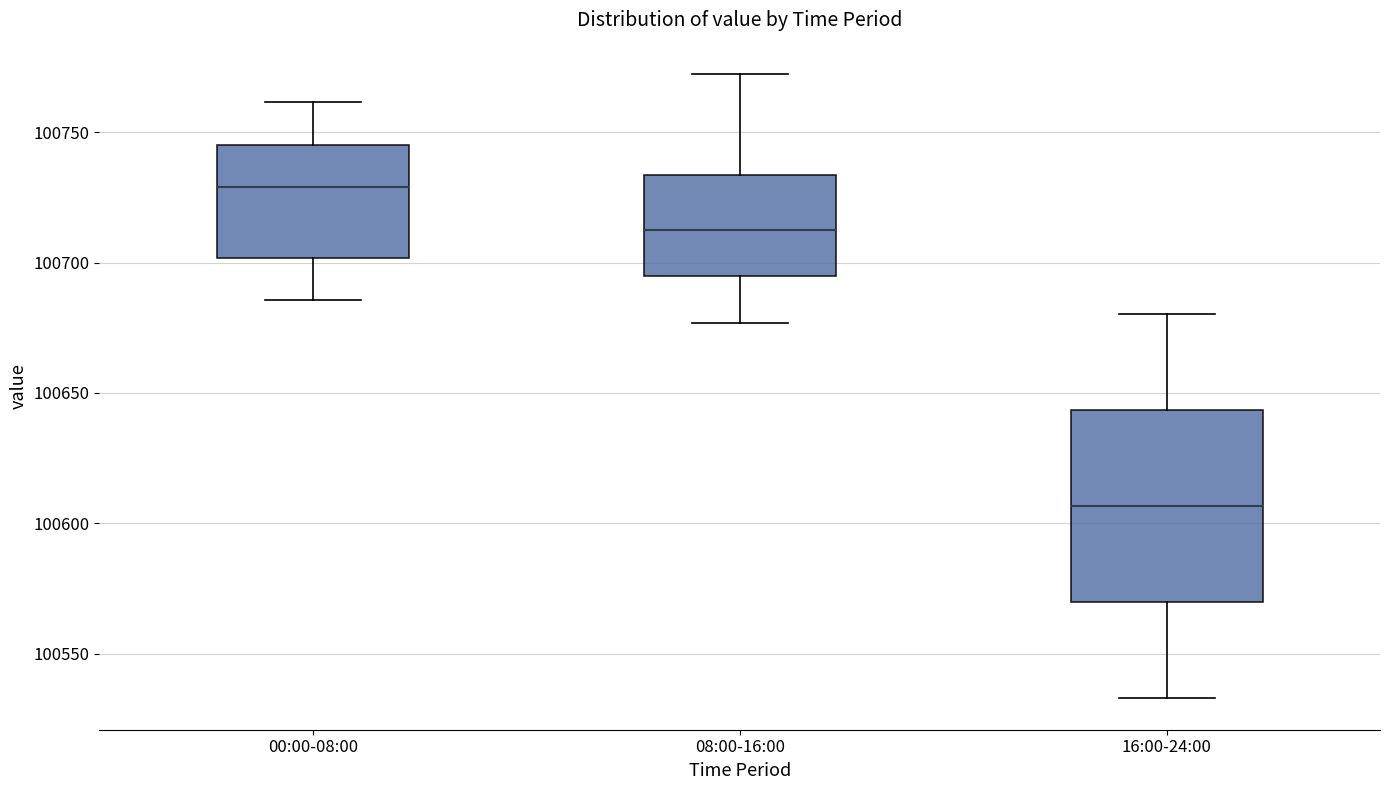

Where does the median line of the box for 00:00-08:00 sit on the y-axis? The values are not printed on the chart, so give them approximately, as read against the axis.

100730